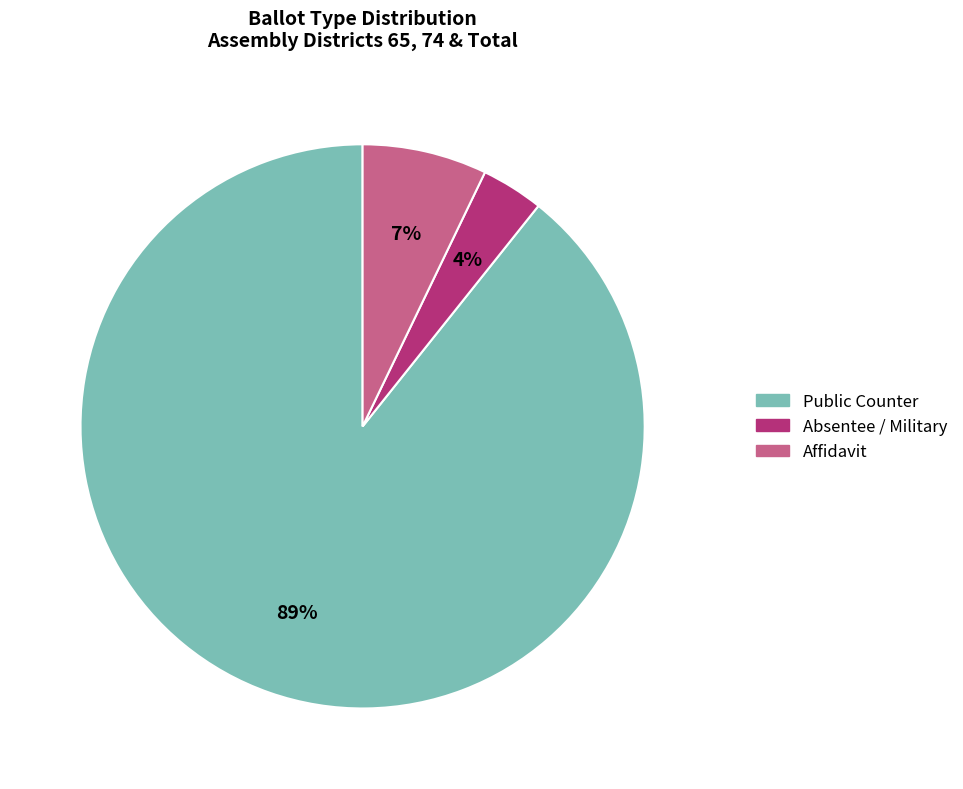

Is there any slice that represents more than half of the pie?

Yes